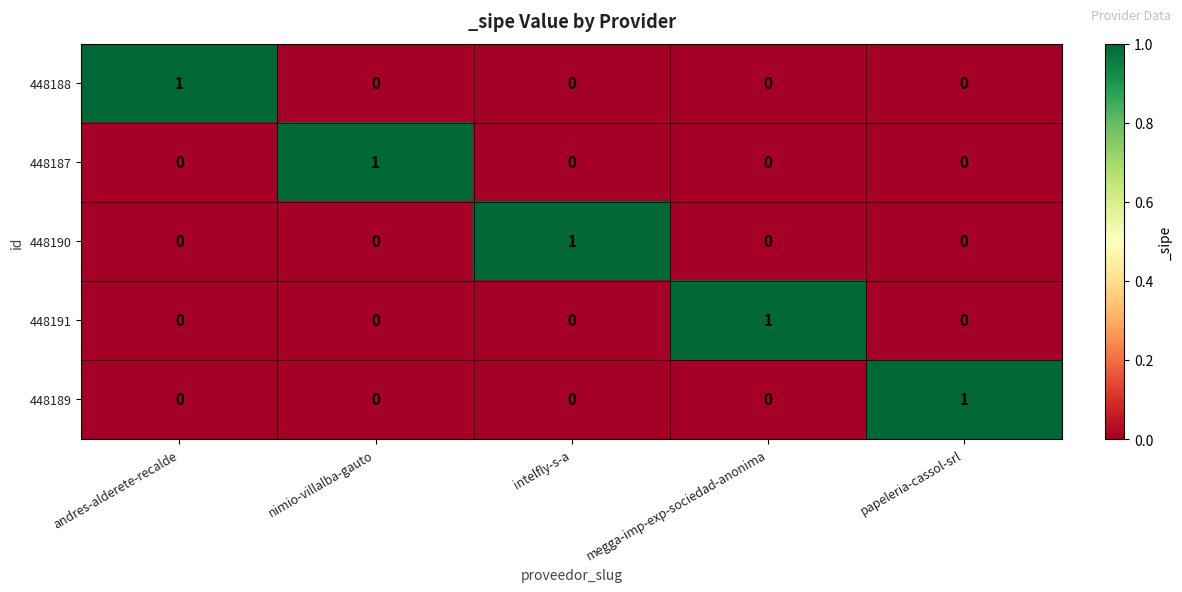

The 448187 series shows 0 at papeleria-cassol-srl. True or false?

True